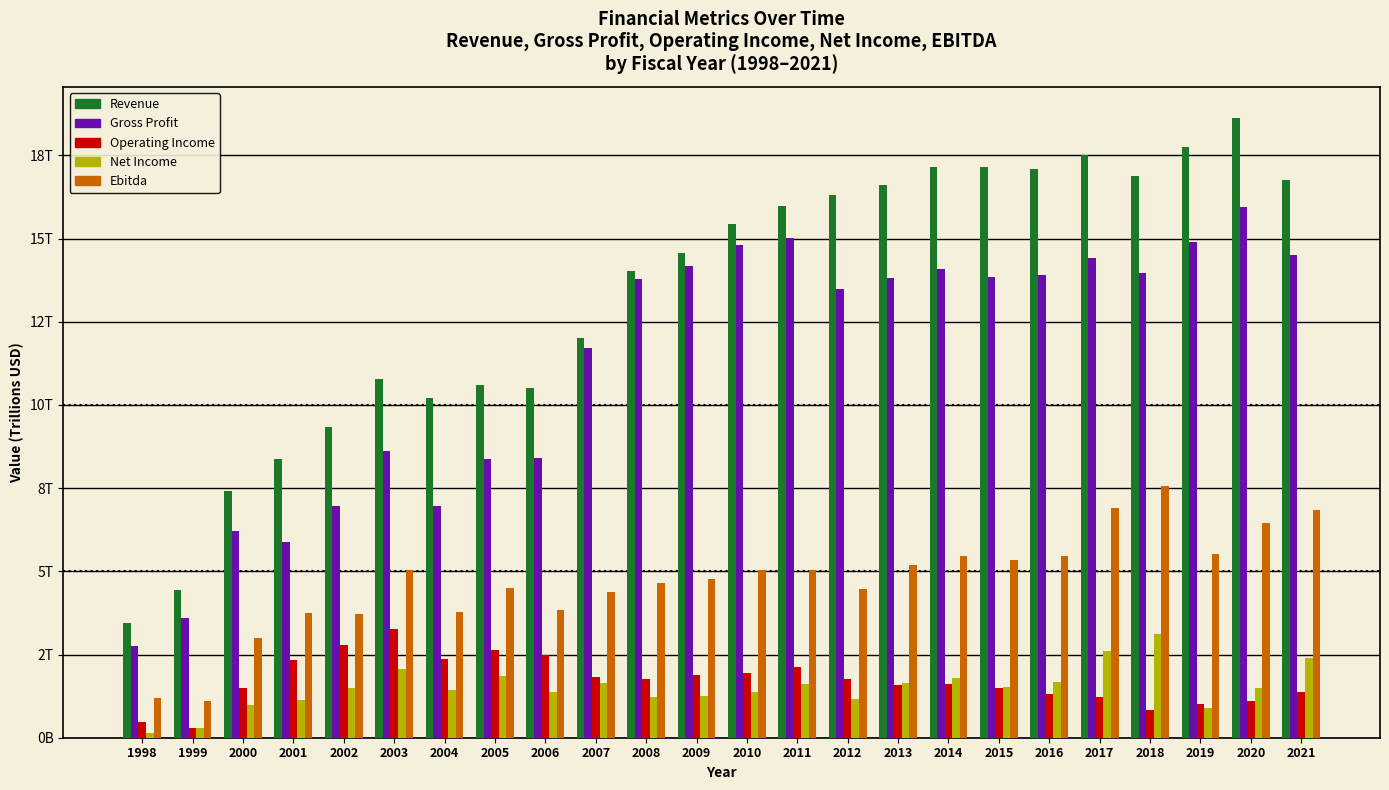

Rank the categories by Operating Income value from lowest to highest.

1999, 1998, 2018, 2019, 2020, 2017, 2016, 2021, 2000, 2015, 2013, 2014, 2008, 2012, 2007, 2009, 2010, 2011, 2001, 2004, 2006, 2005, 2002, 2003